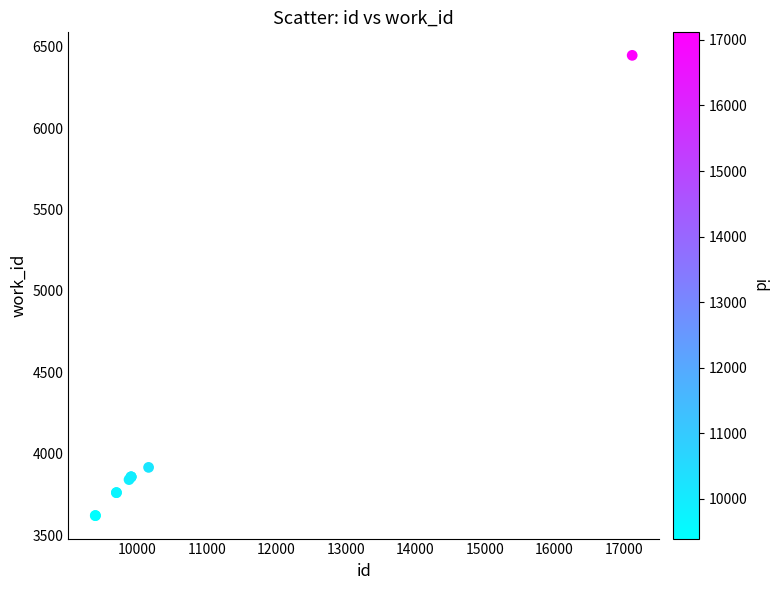

What Y value in the scatter plot is closest to 5033?

3916